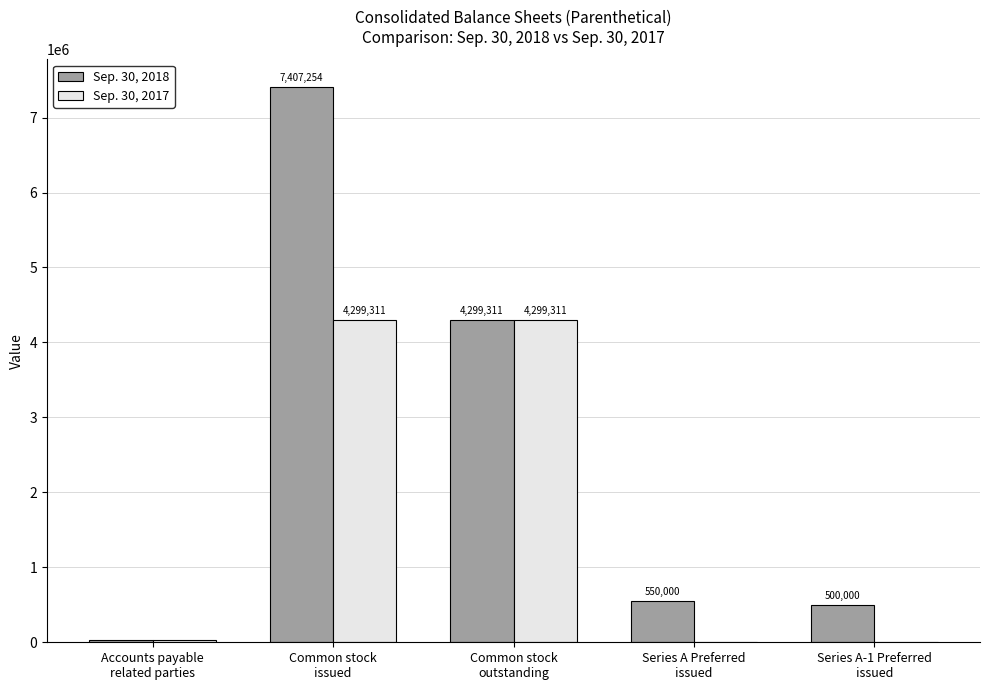

Which series has the largest total across all categories?

Sep. 30, 2018